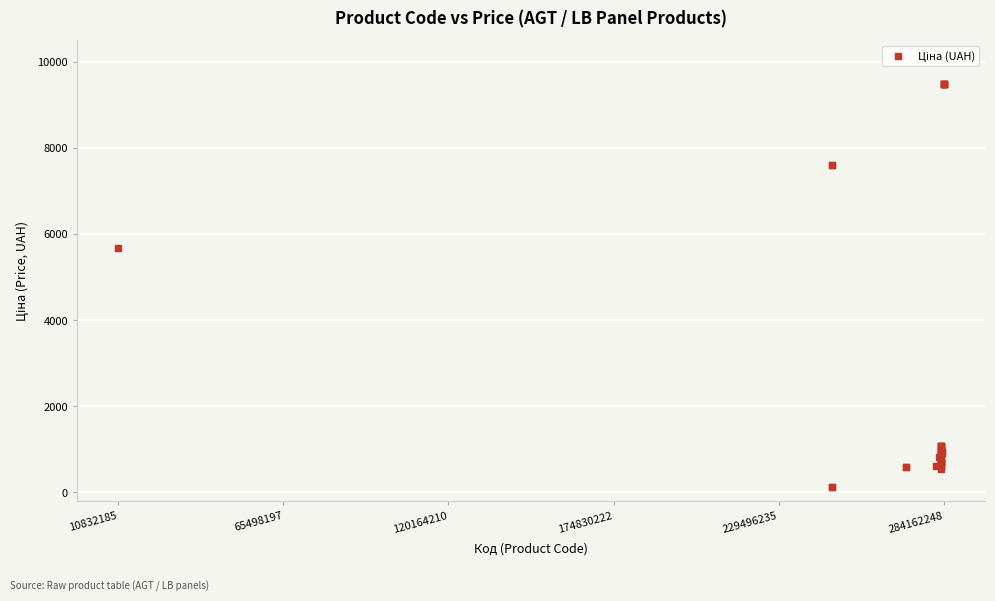

What Y value in the scatter plot is closest to 4797?

5673.8